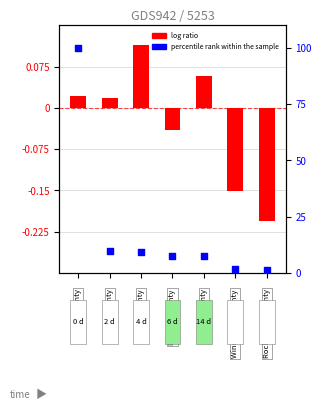

Which series reaches the minimum Y coordinate?

log ratio